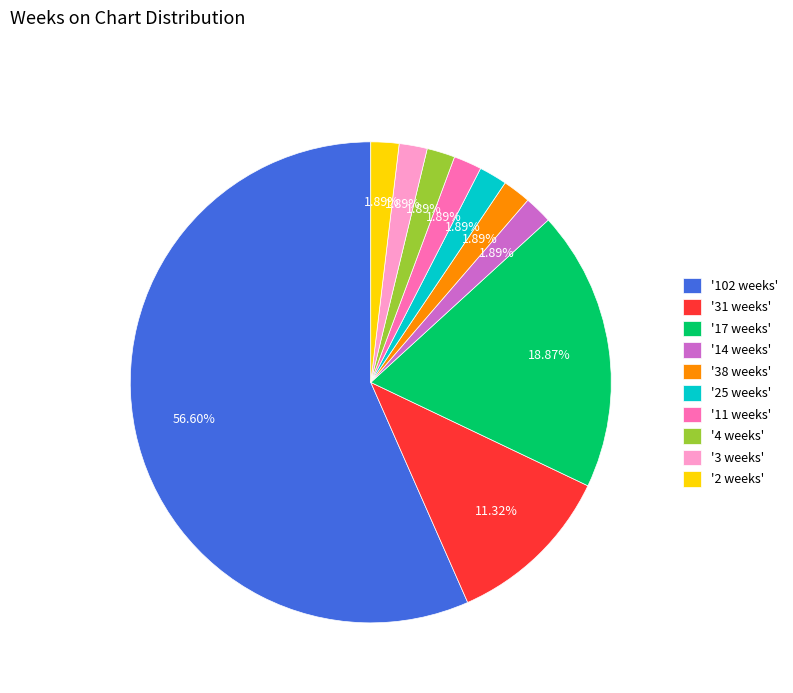

Is the sum of '11 weeks' and '4 weeks' greater than half?

No